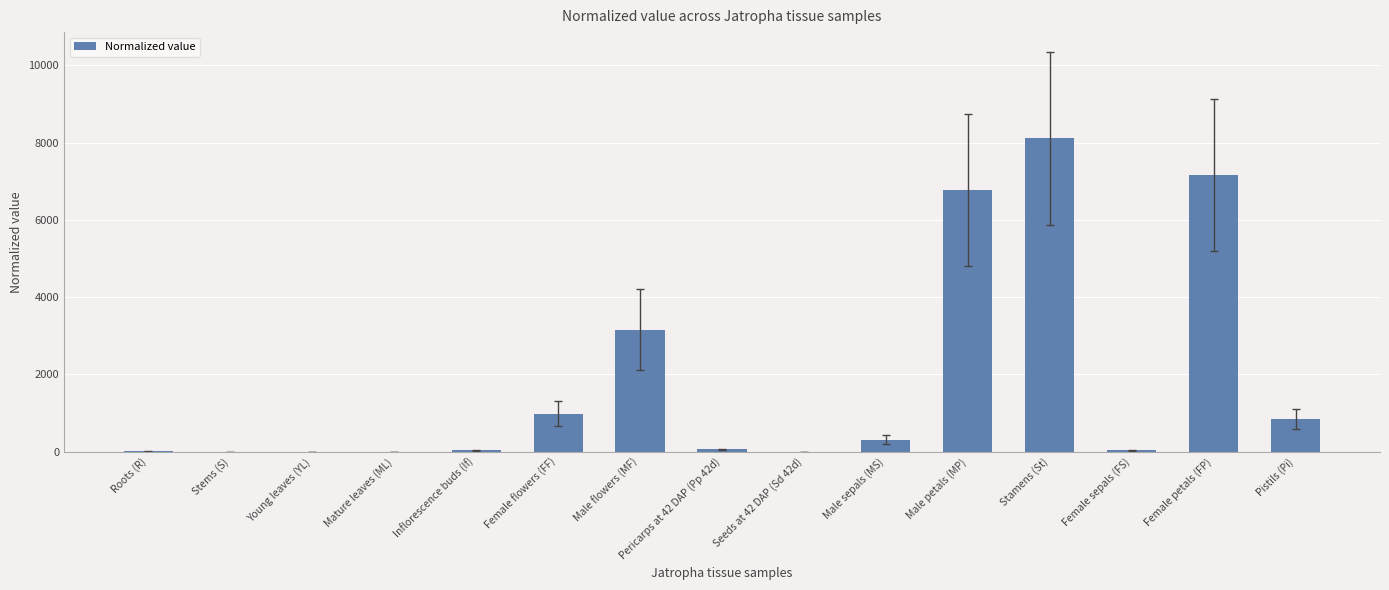

How many categories are shown in the chart?

15